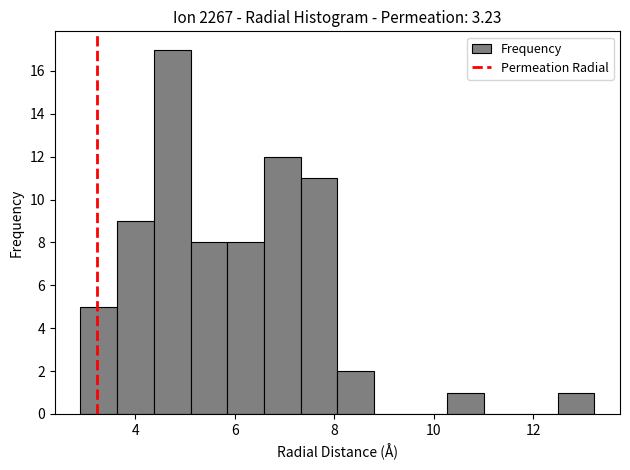

Read against the x-axis, roughly where is the centre of the tallest bar?

4.8